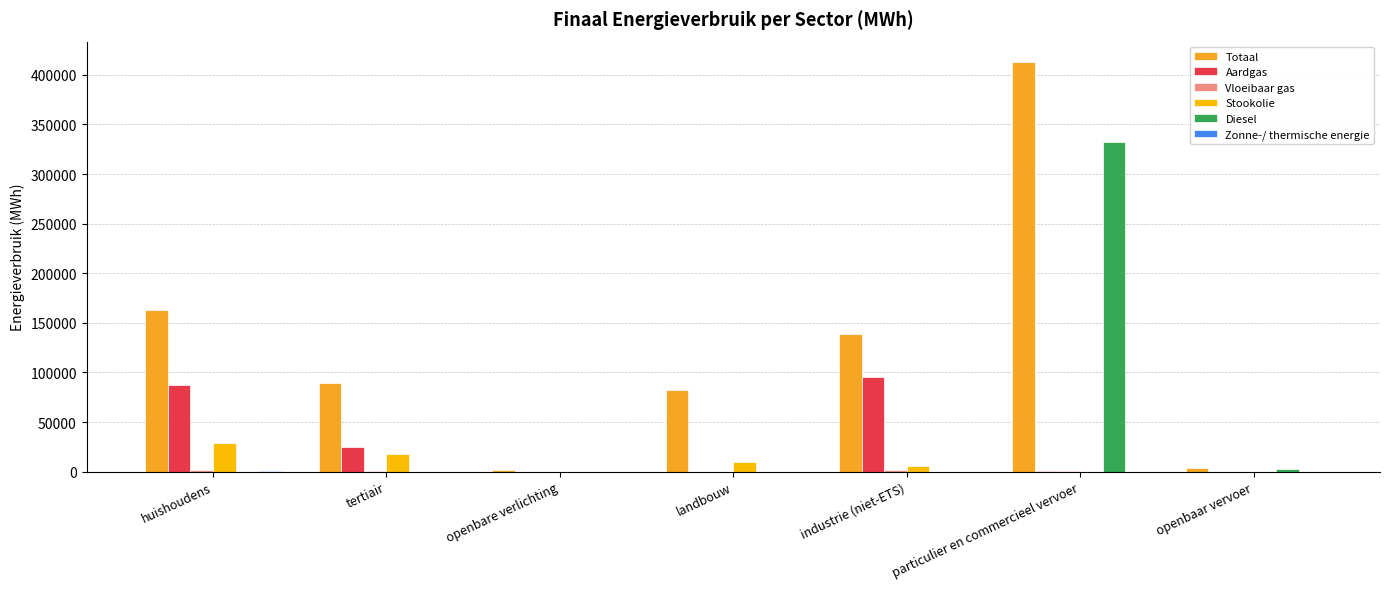

What is the greatest value displayed?

412883.1